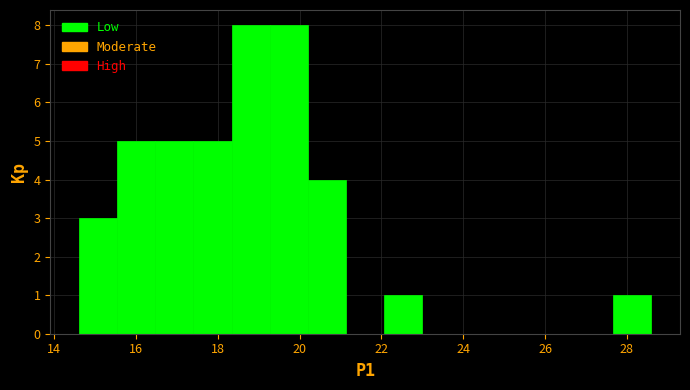

Reading left to right, transcribe this chart: for each bar, give the range it covers on the x-axis and its height. Neither the bar edges nor the heights are printed on the chart, so give them approximately, as read against the axes.

14.6 to 15.6: 3
15.6 to 16.4: 5
16.4 to 17.4: 5
17.4 to 18.4: 5
18.4 to 19.2: 8
19.2 to 20.2: 8
20.2 to 21.2: 4
21.2 to 22.0: 0
22.0 to 23.0: 1
23.0 to 24.0: 0
24.0 to 24.8: 0
24.8 to 25.8: 0
25.8 to 26.8: 0
26.8 to 27.6: 0
27.6 to 28.6: 1